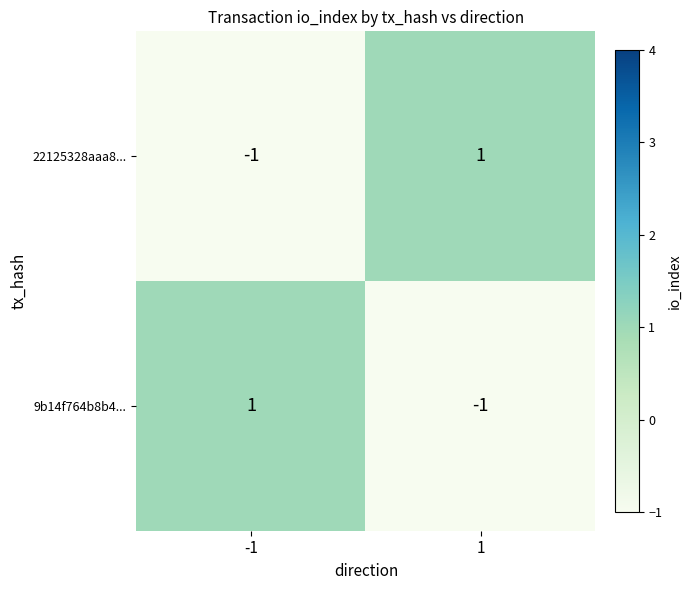

Reading left to right, what are all the values shown in this chart?

22125328aaa8...: -1	1
9b14f764b8b4...: 1	-1